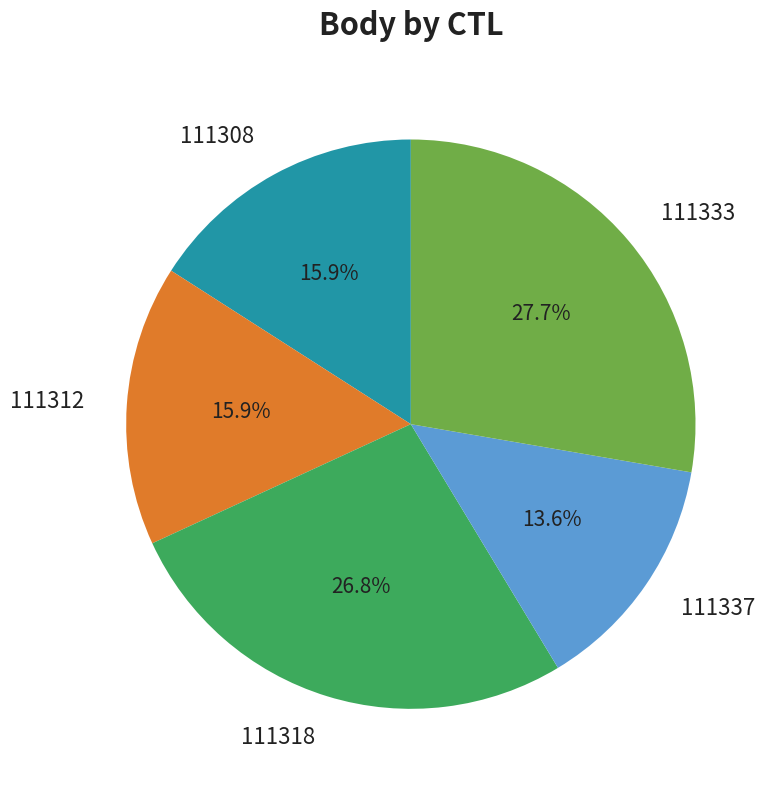

To the nearest percent, what portion does 111308 represent?

16%